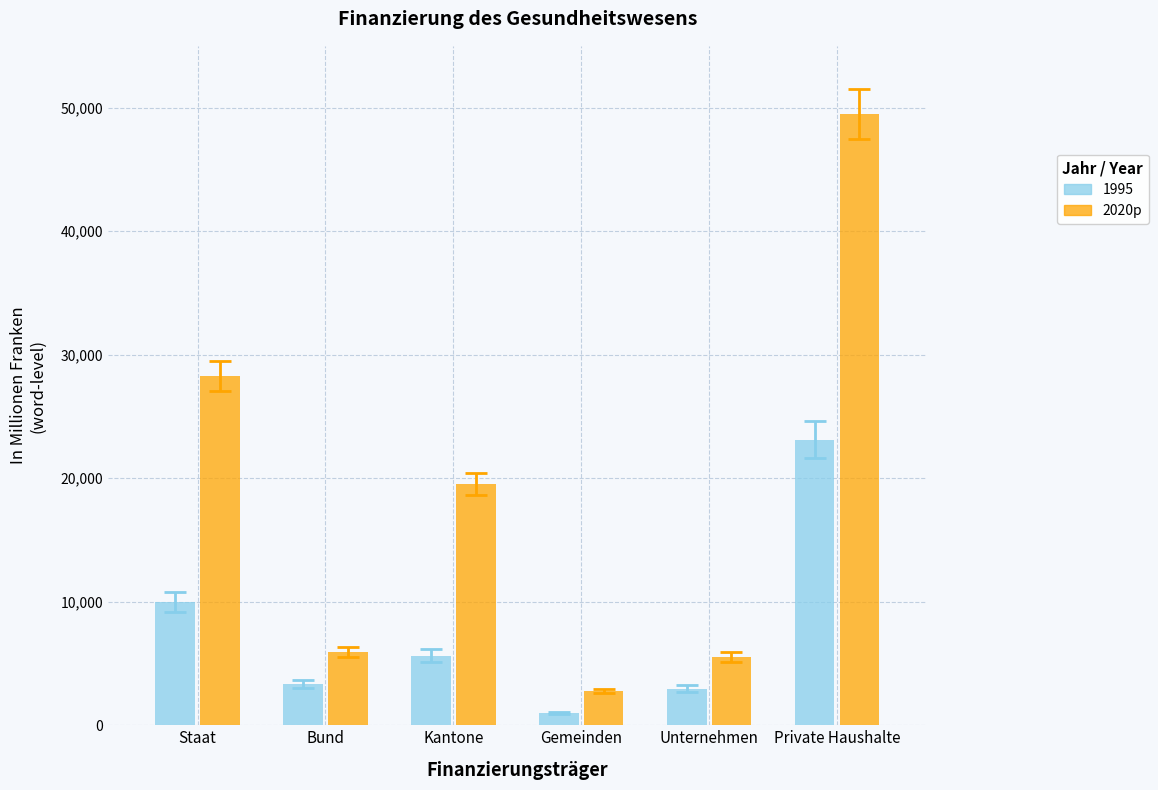

What is the smallest value displayed?

987.9